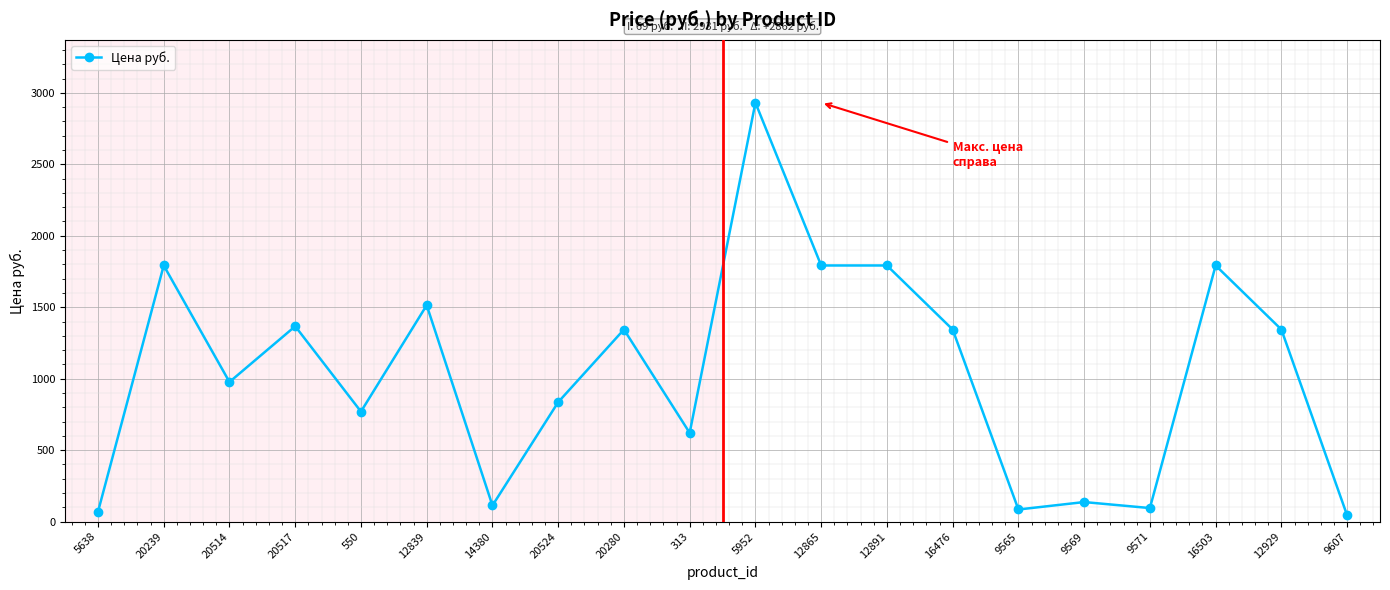

What is the smallest value displayed?

44.0